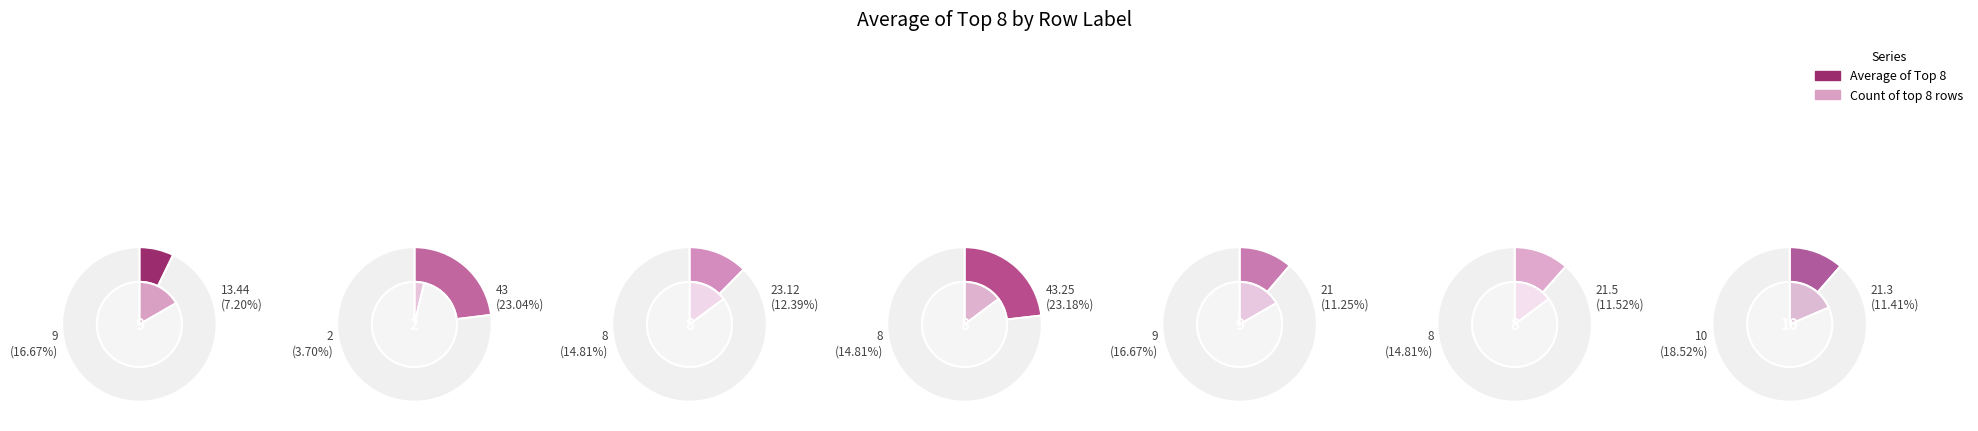

Which category has the smallest portion of the pie?

2012000106